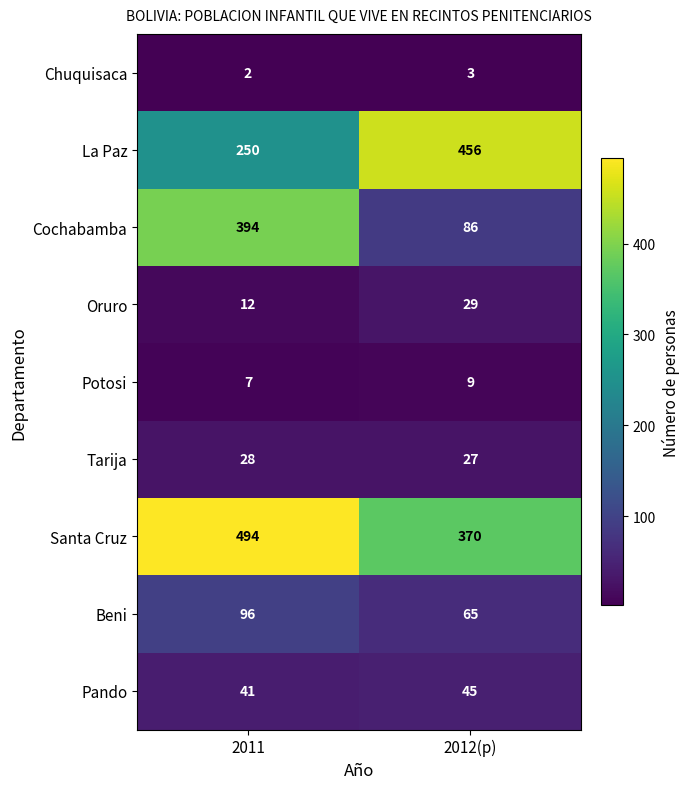

What is the difference between the highest and lowest values at 2012(p)?

453